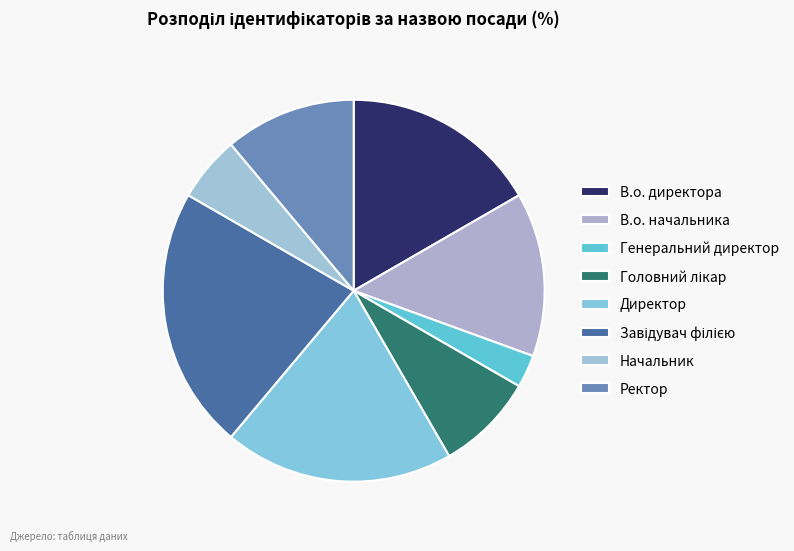

What percentage is NOT represented by Головний лікар?

91.7%